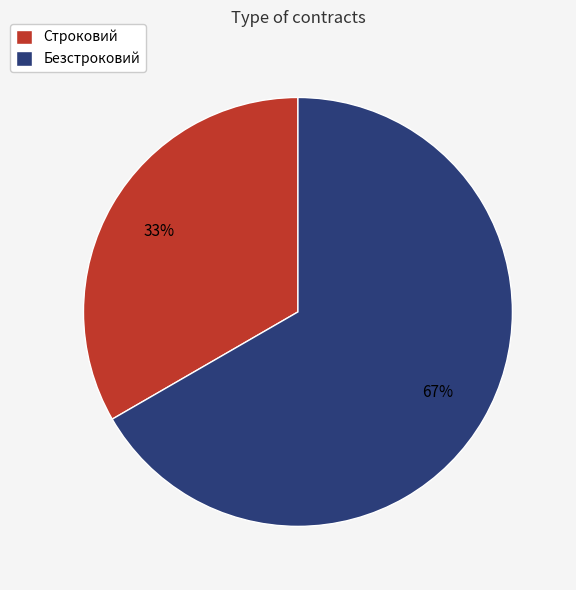

Which has a higher value, Строковий or Безстроковий?

Безстроковий